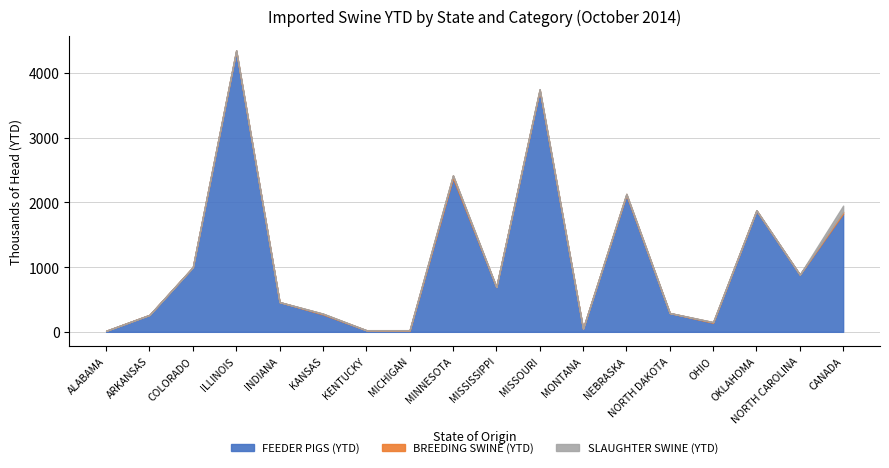

The BREEDING SWINE (YTD) series shows 588 at INDIANA. True or false?

False